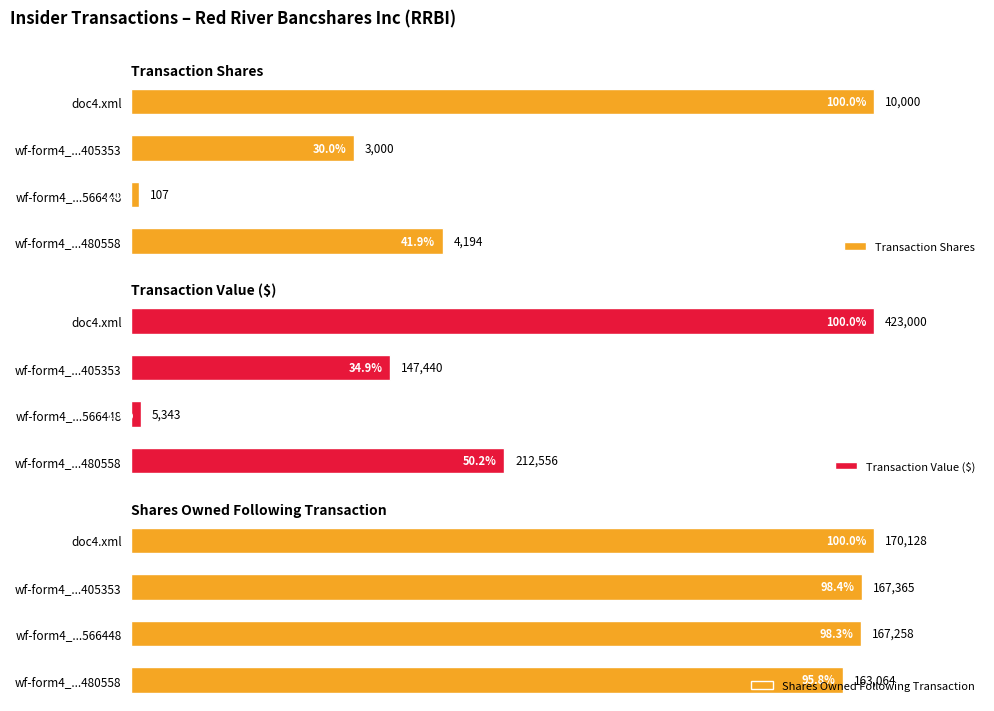

What is the difference between the second highest and minimum values in the Transaction Value ($) series?

49.0